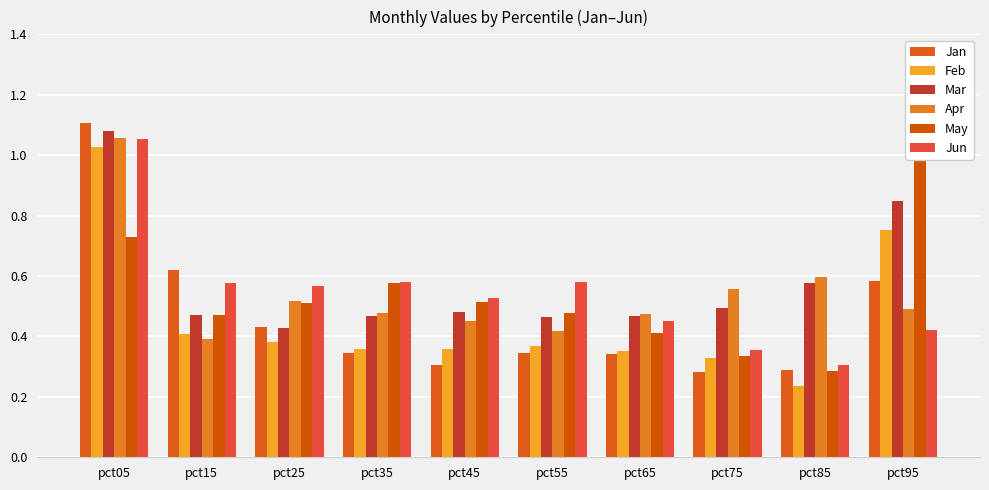

List the series in order of their peak value, lowest first.

Feb, Jun, Apr, May, Mar, Jan